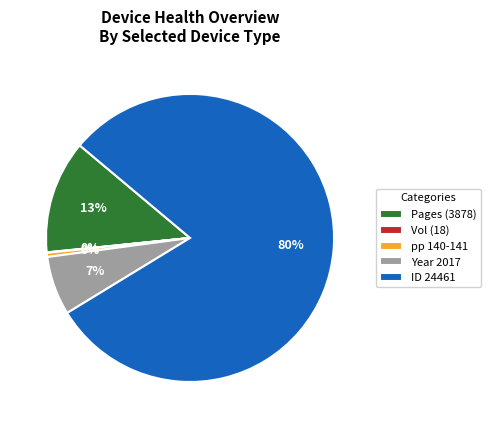

To the nearest percent, what is the average slice percentage?

20%